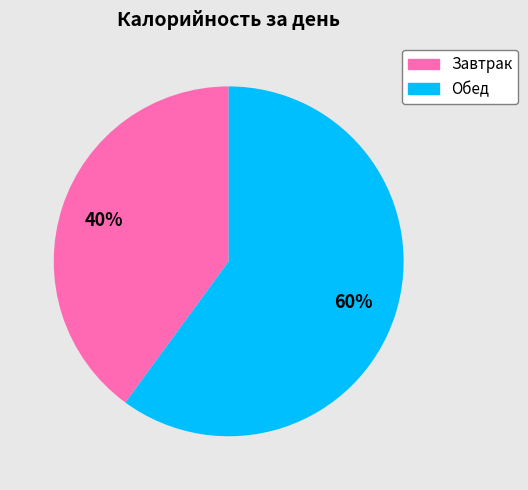

Do Завтрак and Обед together represent more than half of the pie?

Yes